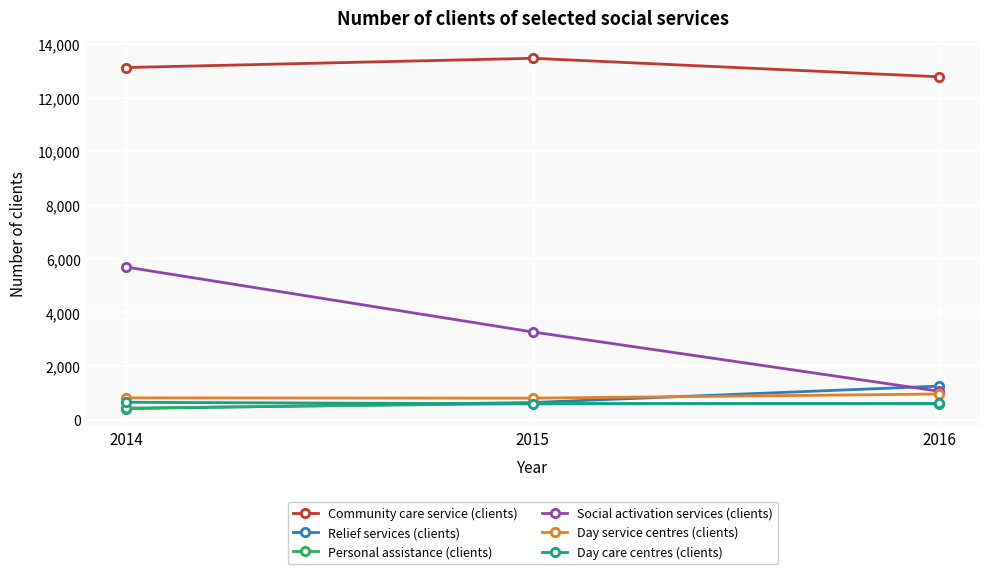

Between 2014 and 2016, which series saw the biggest shift?

Social activation services (clients)